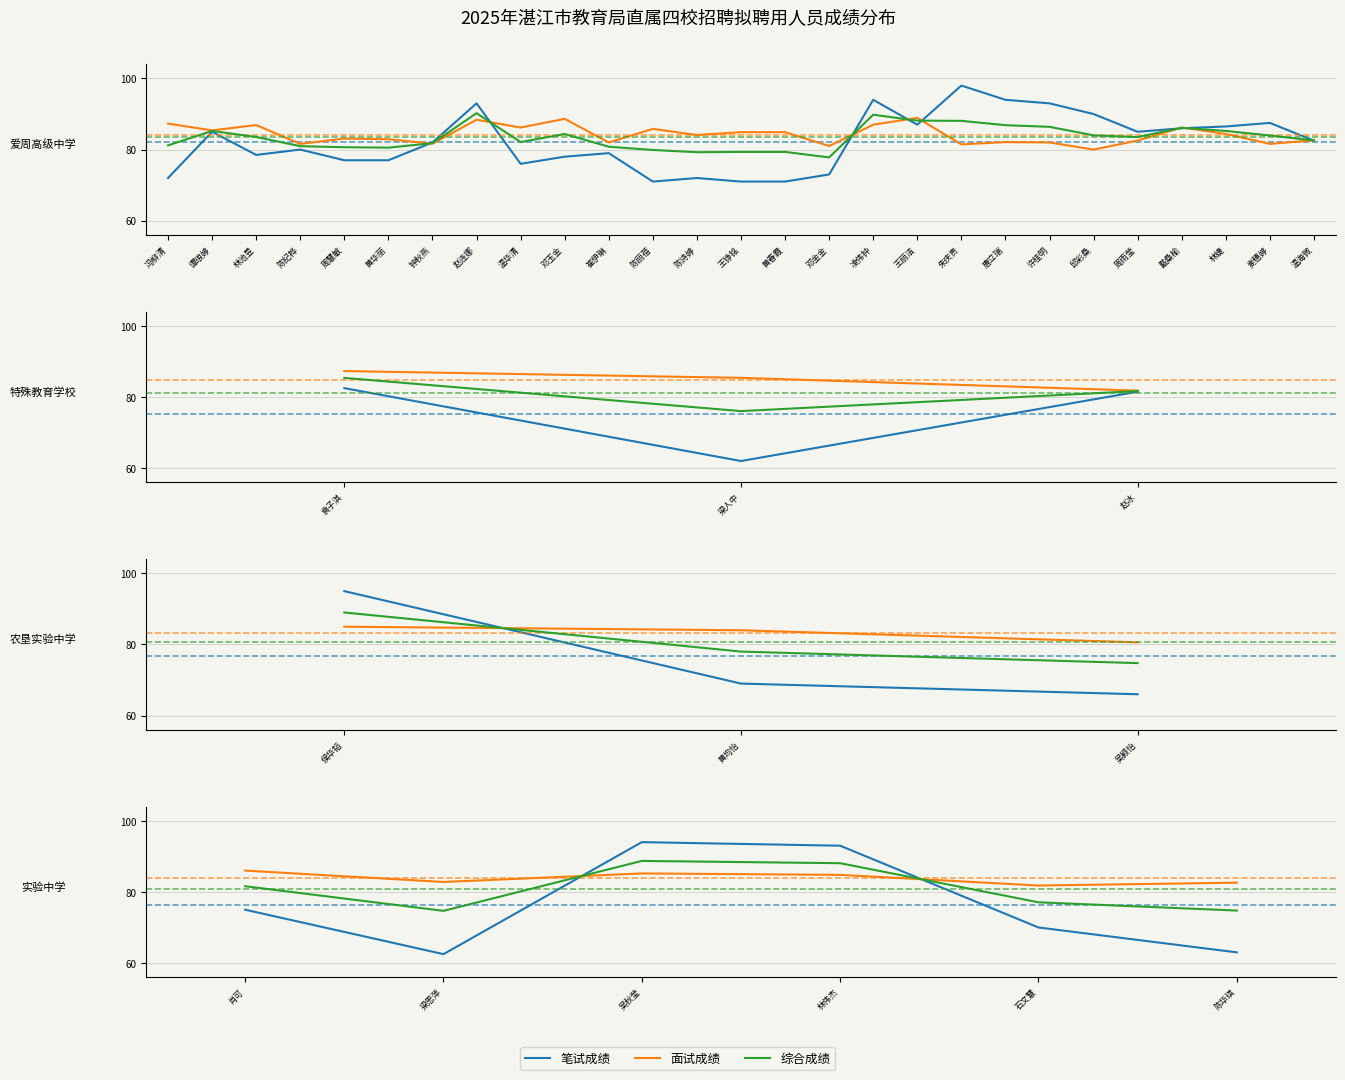

What is the label of the 5th point from the right?

梁思萍